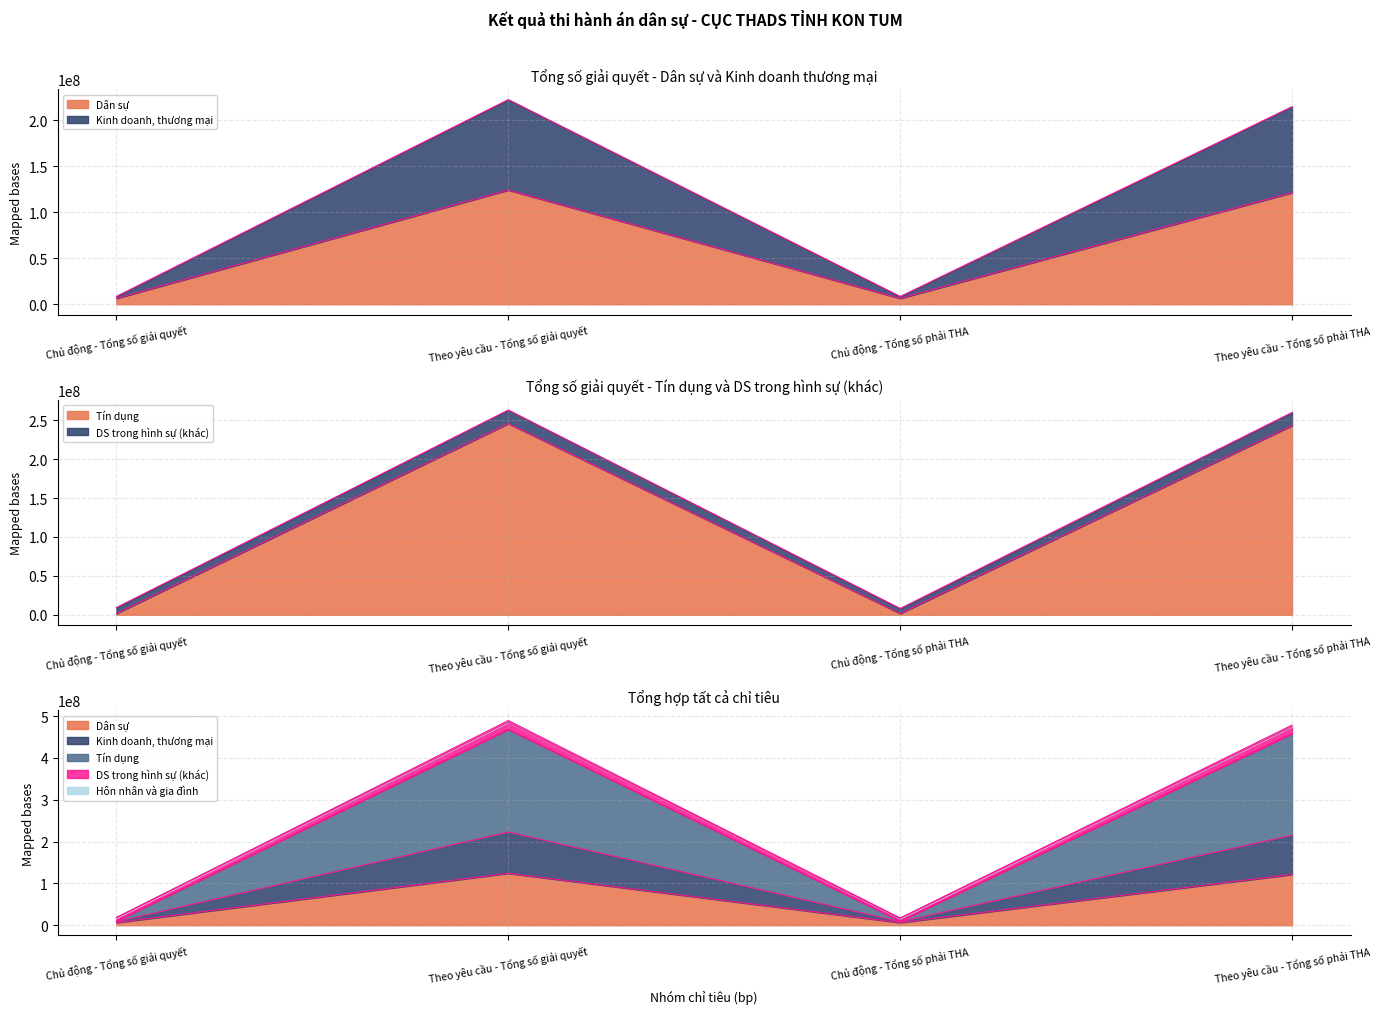

The DS trong hình sự (khác) series shows 24416568.3 at Chủ động - Tổng số giải quyết. True or false?

False